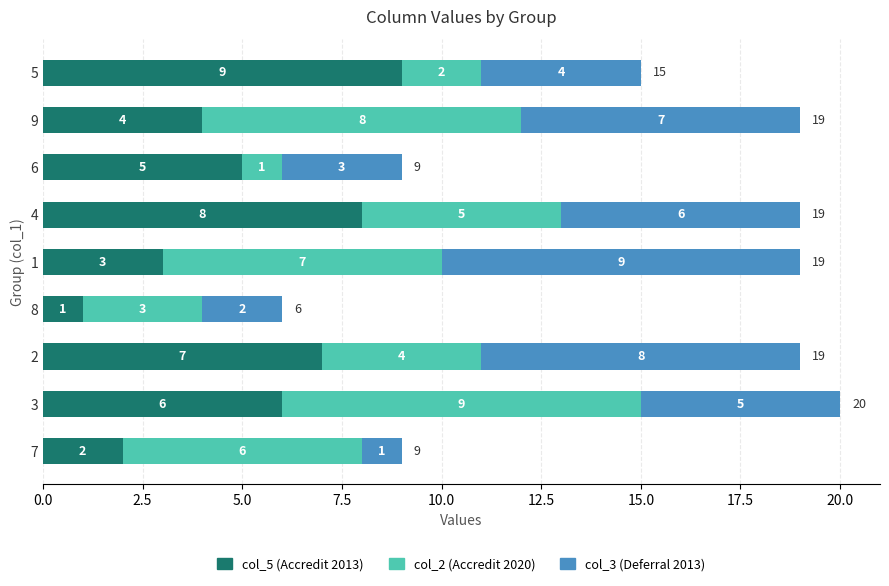

What value does the col_5 (Accredit 2013) series have at 9?

4